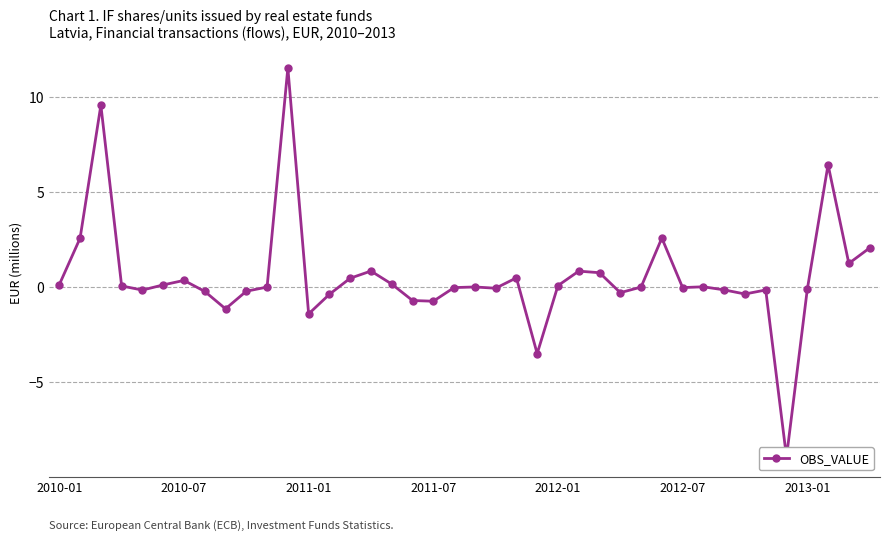

How many positive values are there?

22